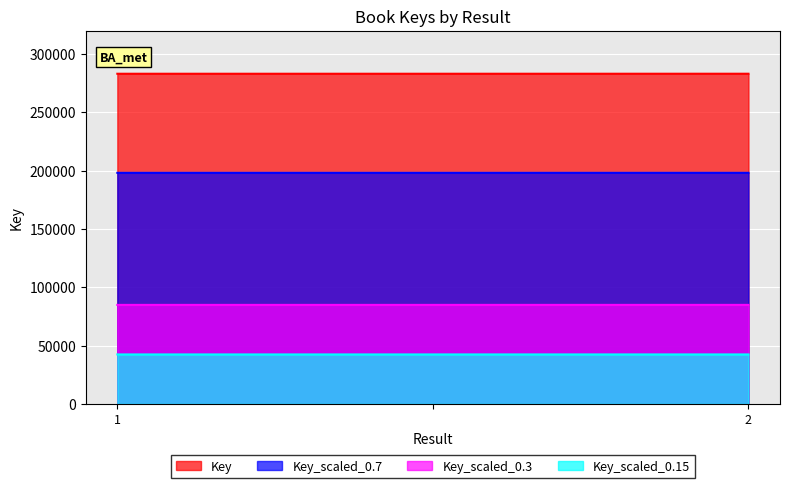

What is the difference between the values at 2 and ?

4.8